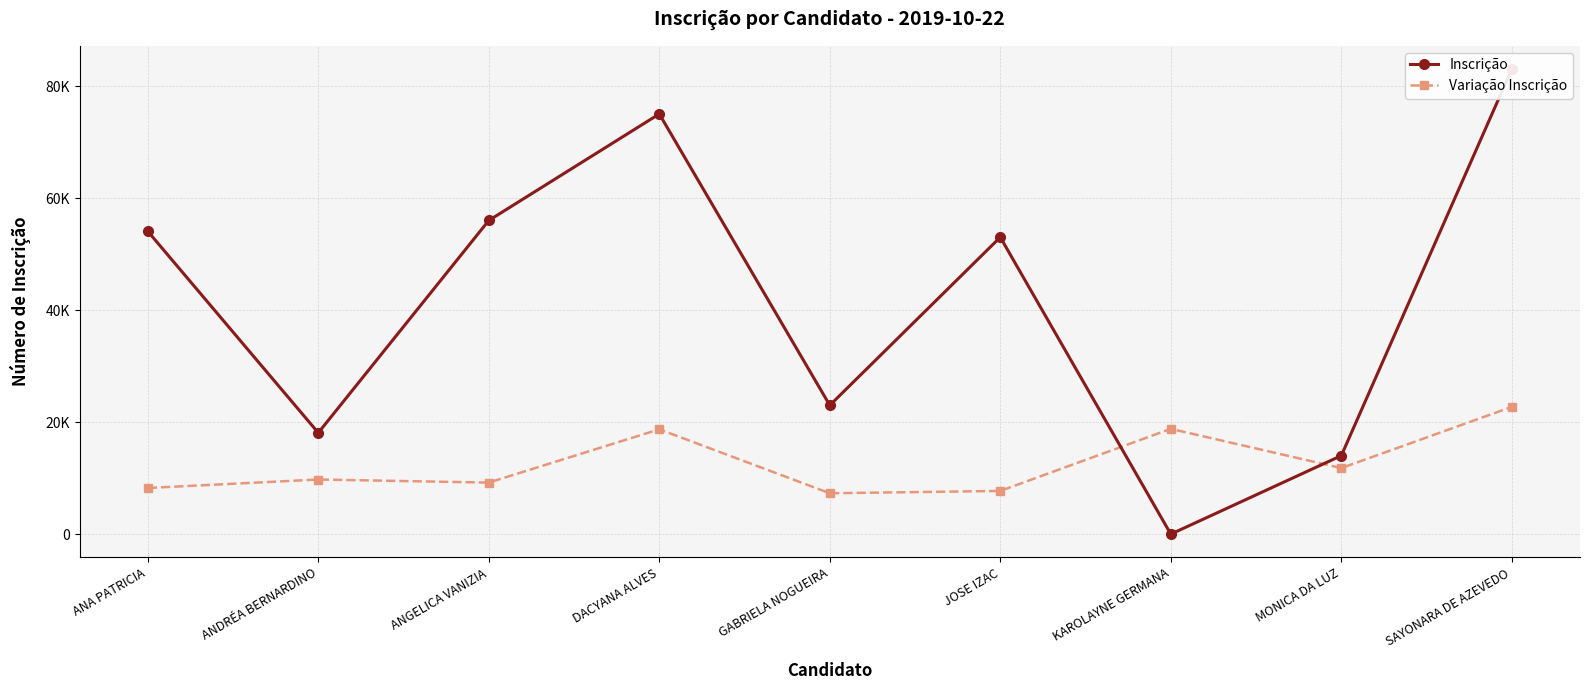

What is the difference between the maximum and minimum values in the Variação Inscrição series?

15421.5